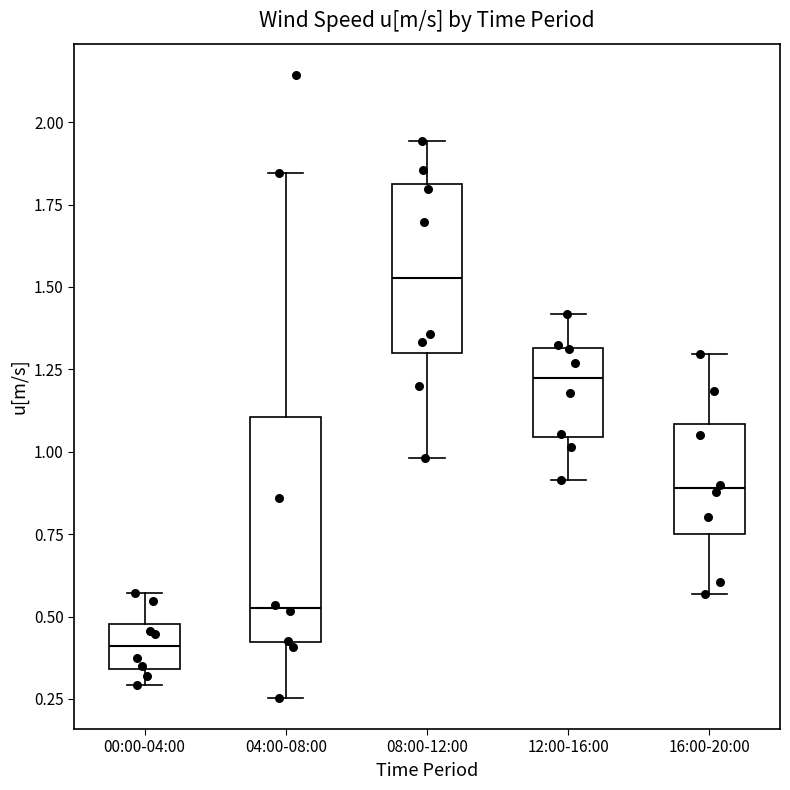

Which box's median line is the lowest?

00:00-04:00